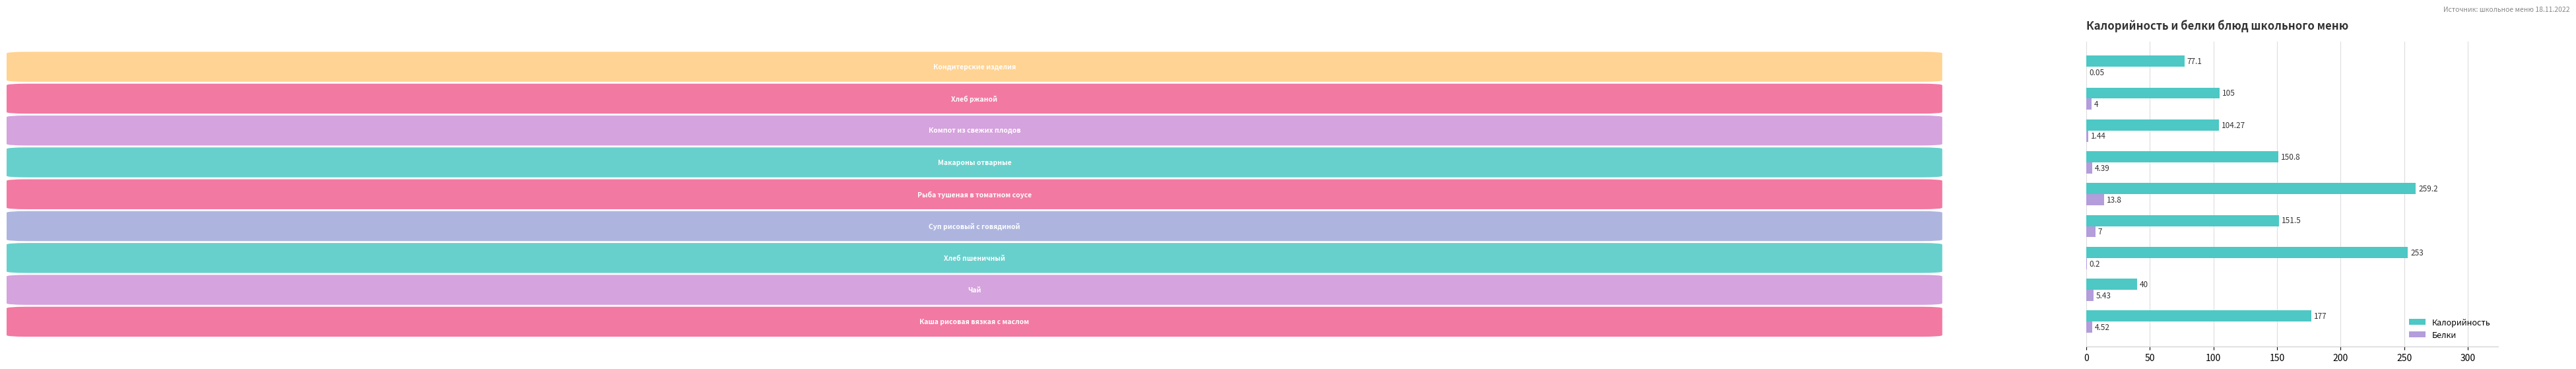

What is the highest value of the Белки series?

13.8